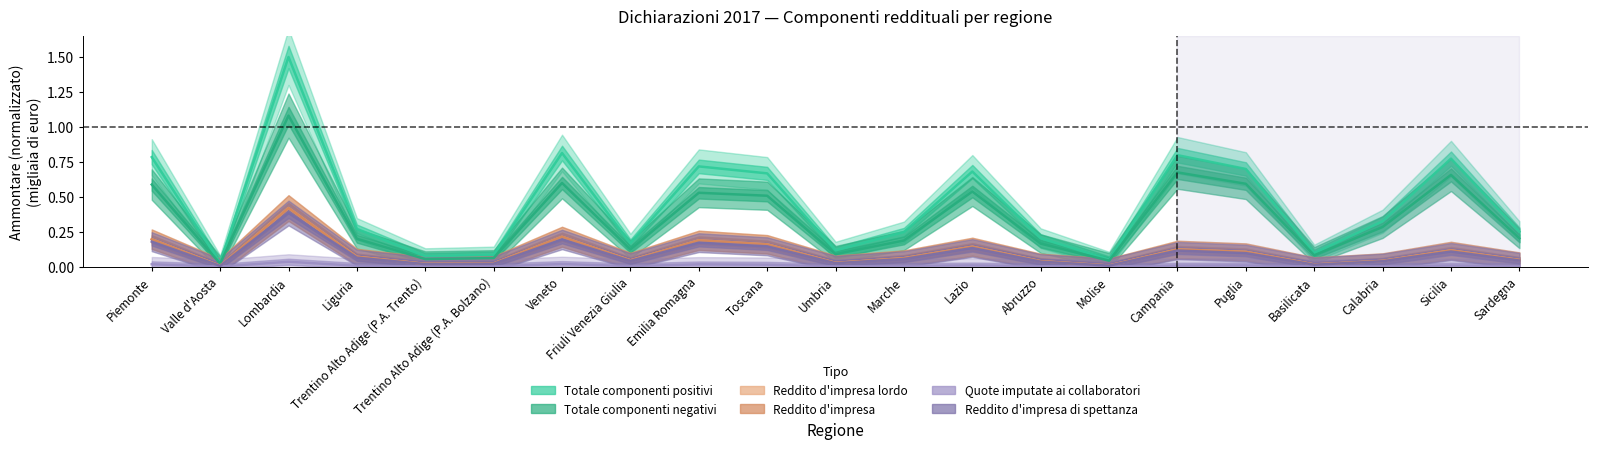

What is the label of the 5th point from the left?

Trentino Alto Adige (P.A. Trento)